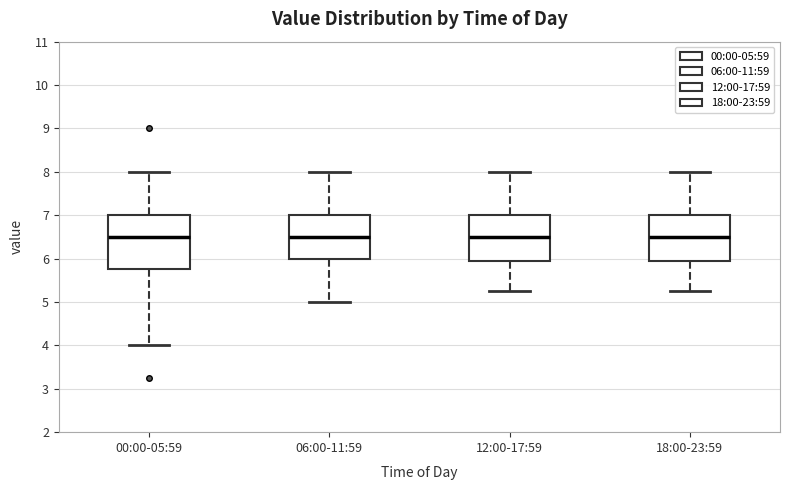

Reading left to right, transcribe this box plot: for each box, give where its median line is, the range the box spans, and where its two whiskers end, as read against the y-axis. The values are not printed on the chart, so give them approximately, as read against the axis.

00:00-05:59: median 6.5, box 5.8 to 7.0, whiskers 4.0 to 8.0
06:00-11:59: median 6.5, box 6.0 to 7.0, whiskers 5.0 to 8.0
12:00-17:59: median 6.5, box 5.9 to 7.0, whiskers 5.3 to 8.0
18:00-23:59: median 6.5, box 5.9 to 7.0, whiskers 5.3 to 8.0